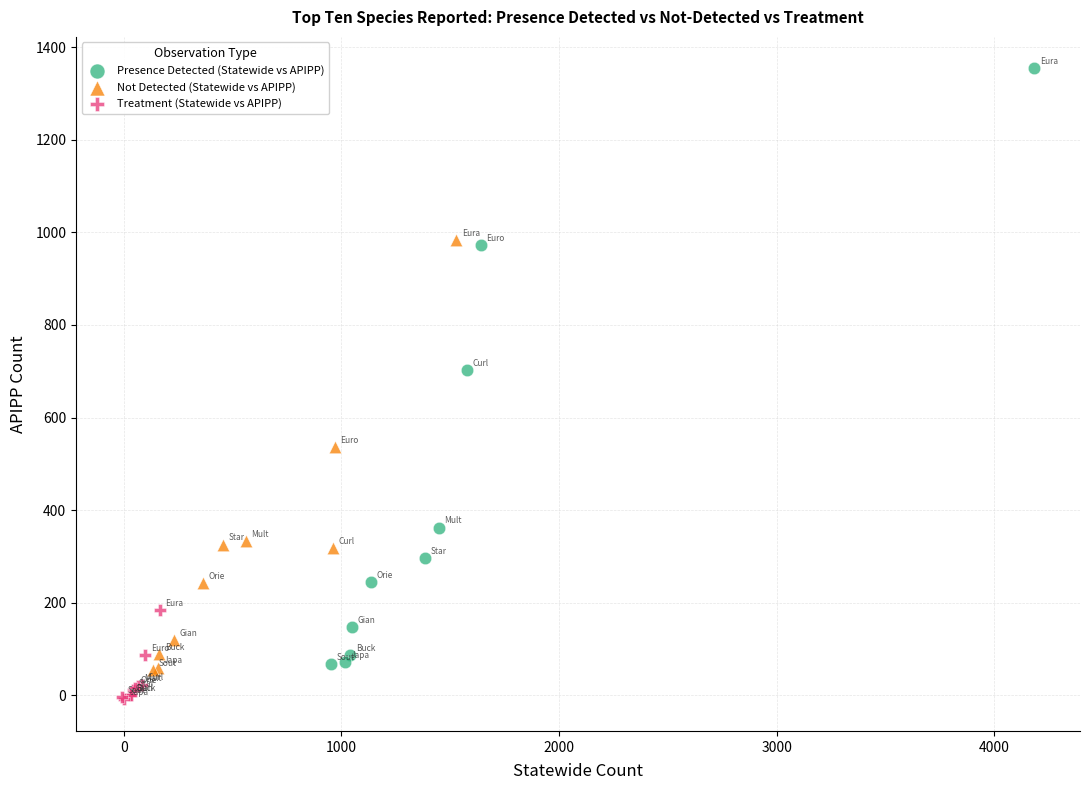

What are all the series names shown in the legend?

Presence Detected (Statewide vs APIPP), Not Detected (Statewide vs APIPP), Treatment (Statewide vs APIPP)